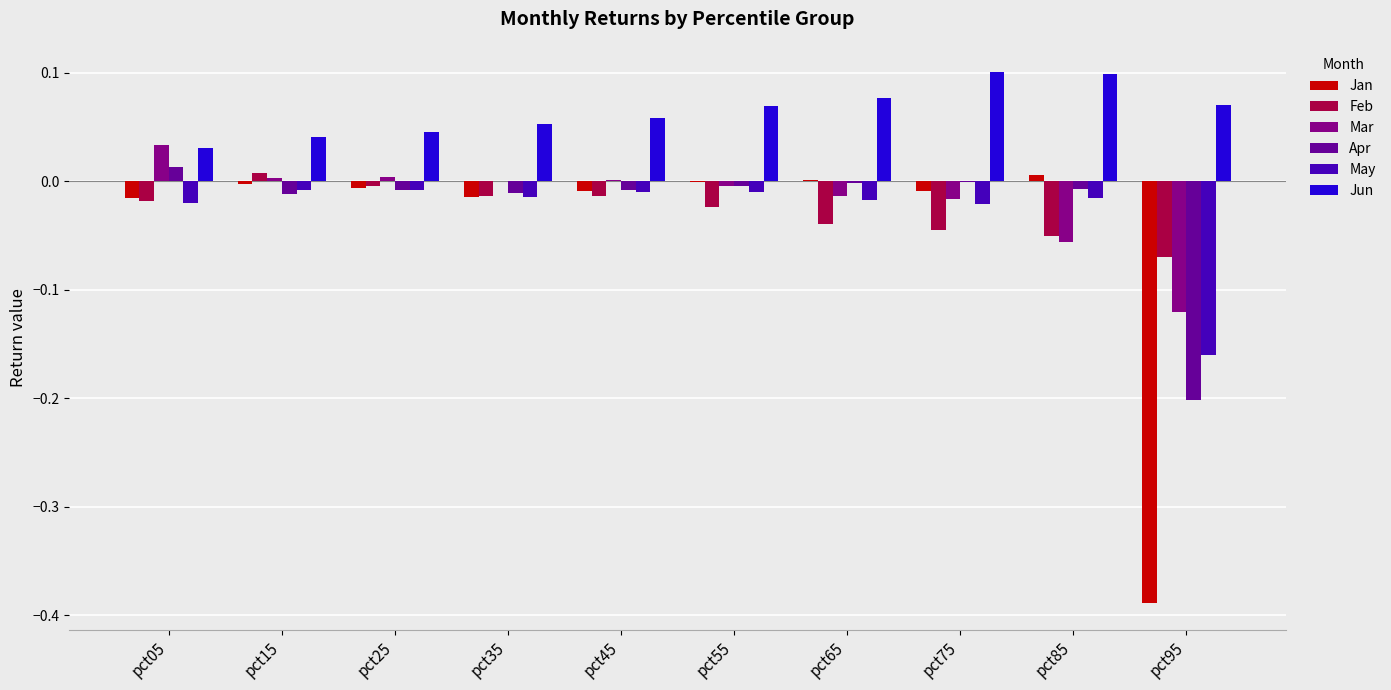

Is it true that Apr equals -0.0 at pct35?

False